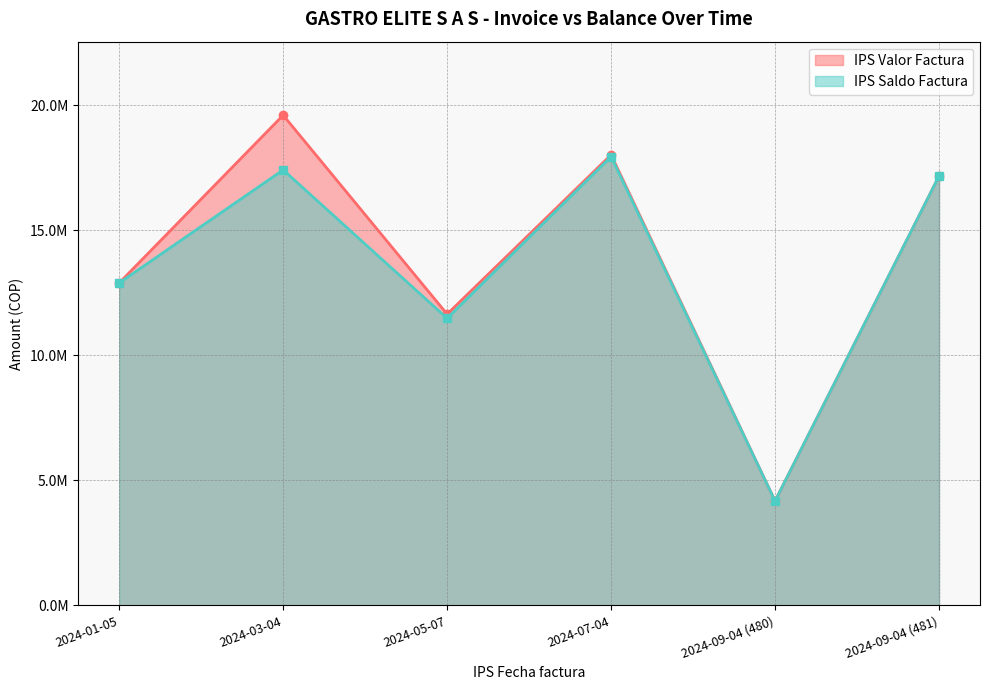

The IPS Saldo Factura series shows 17405746.9 at 2024-03-04. True or false?

True